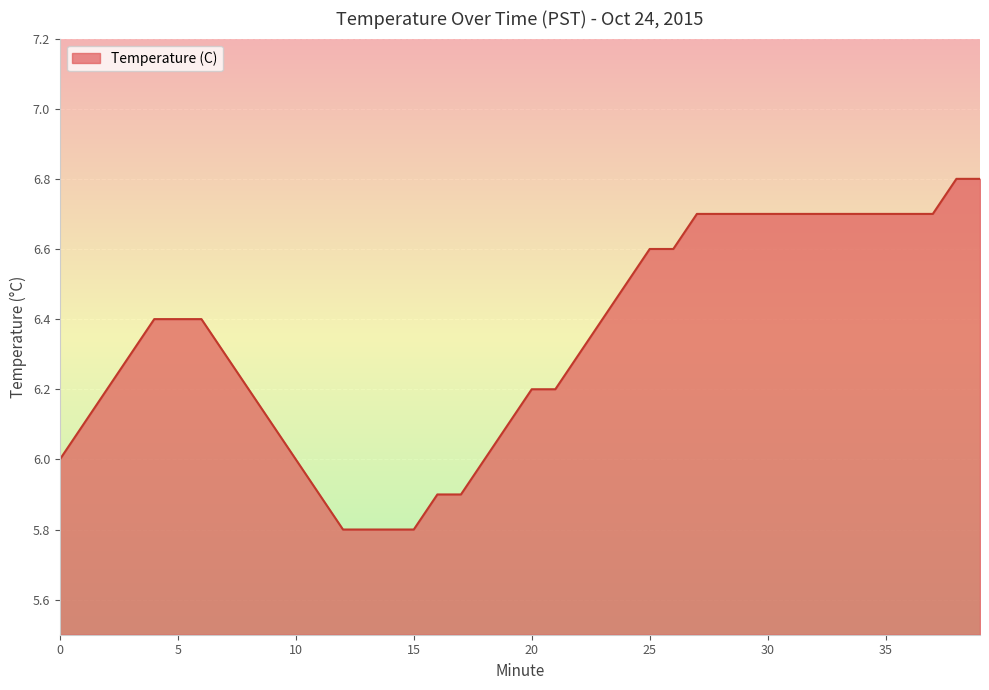

Does the chart have visible grid lines?

Yes